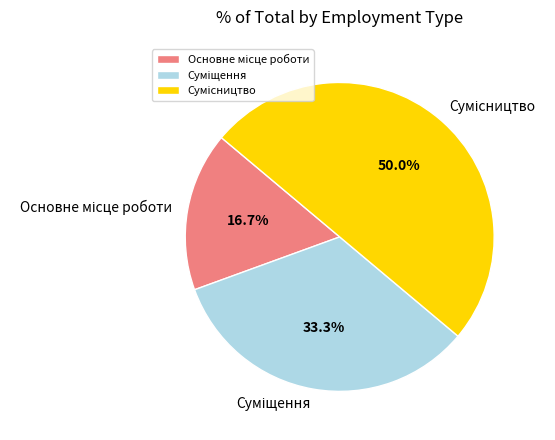

Is Суміщення the majority of the pie?

No